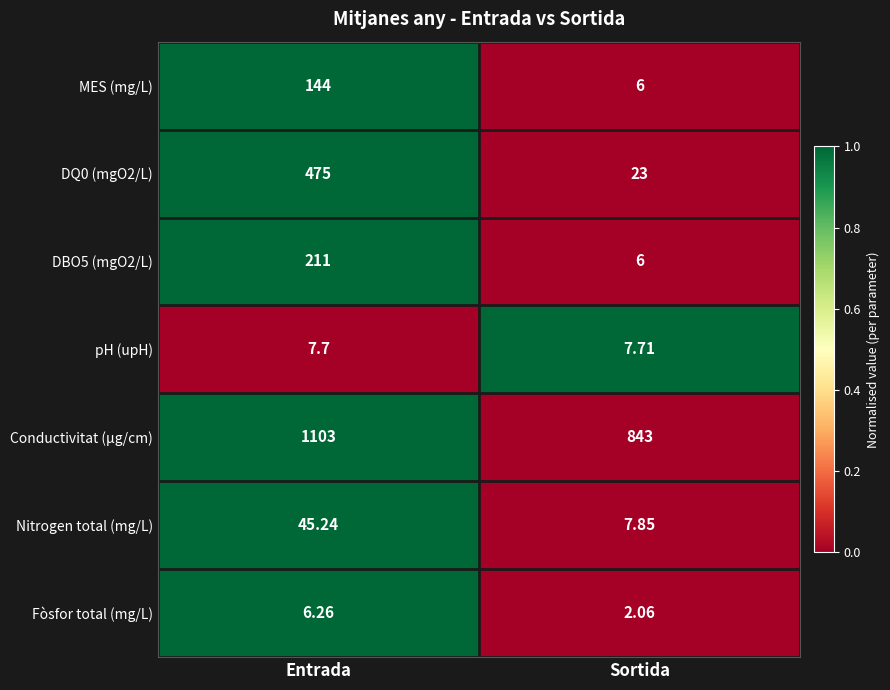

What is the total value across all series at Sortida?

895.6